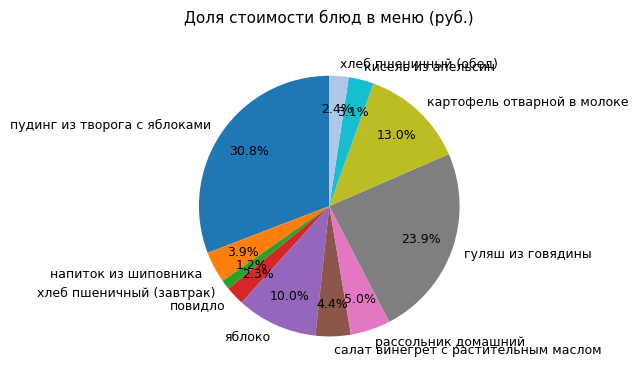

Approximately how many times larger is the value at салат винегрет с растительным маслом compared to гуляш из говядины?

0.2